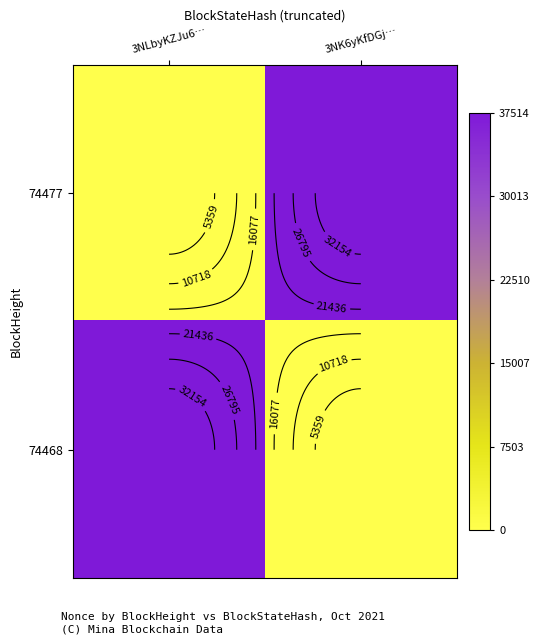

Where is 74468 nearest to the value 18757?

3NLbyKZJu6…